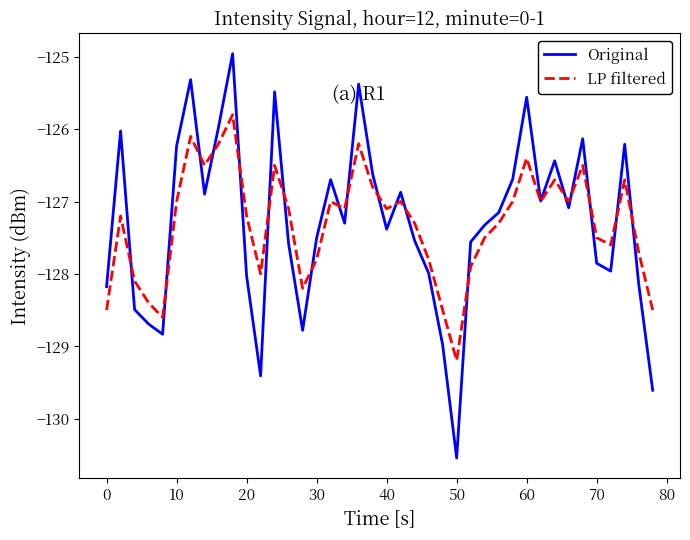

List the series in order of their peak value, highest first.

Original, LP filtered